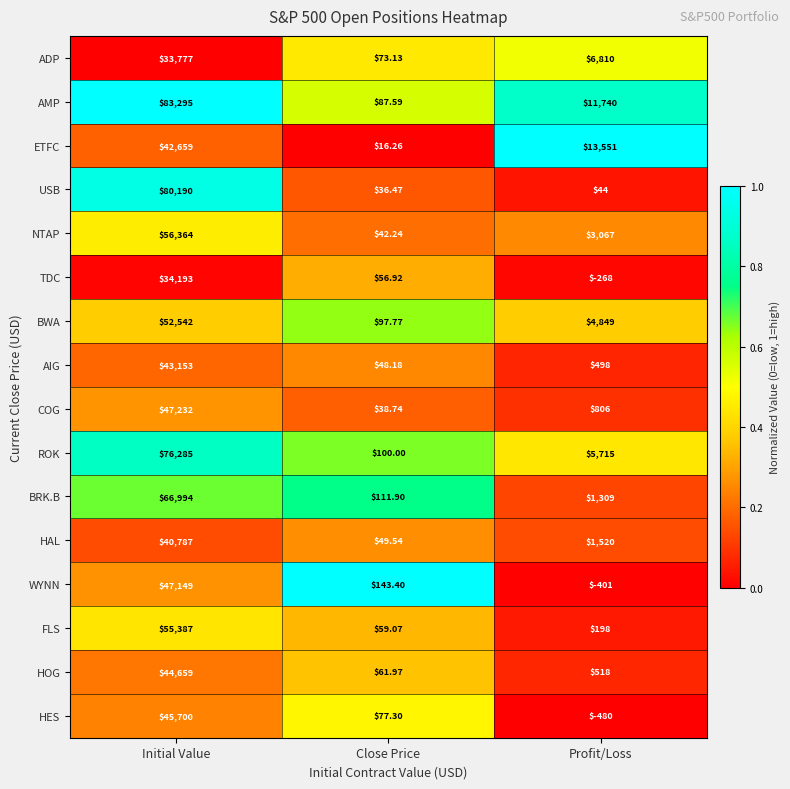

Rank the series at Profit/Loss from highest to lowest value.

ETFC, AMP, ADP, ROK, BWA, NTAP, HAL, BRK.B, COG, HOG, AIG, FLS, USB, TDC, WYNN, HES